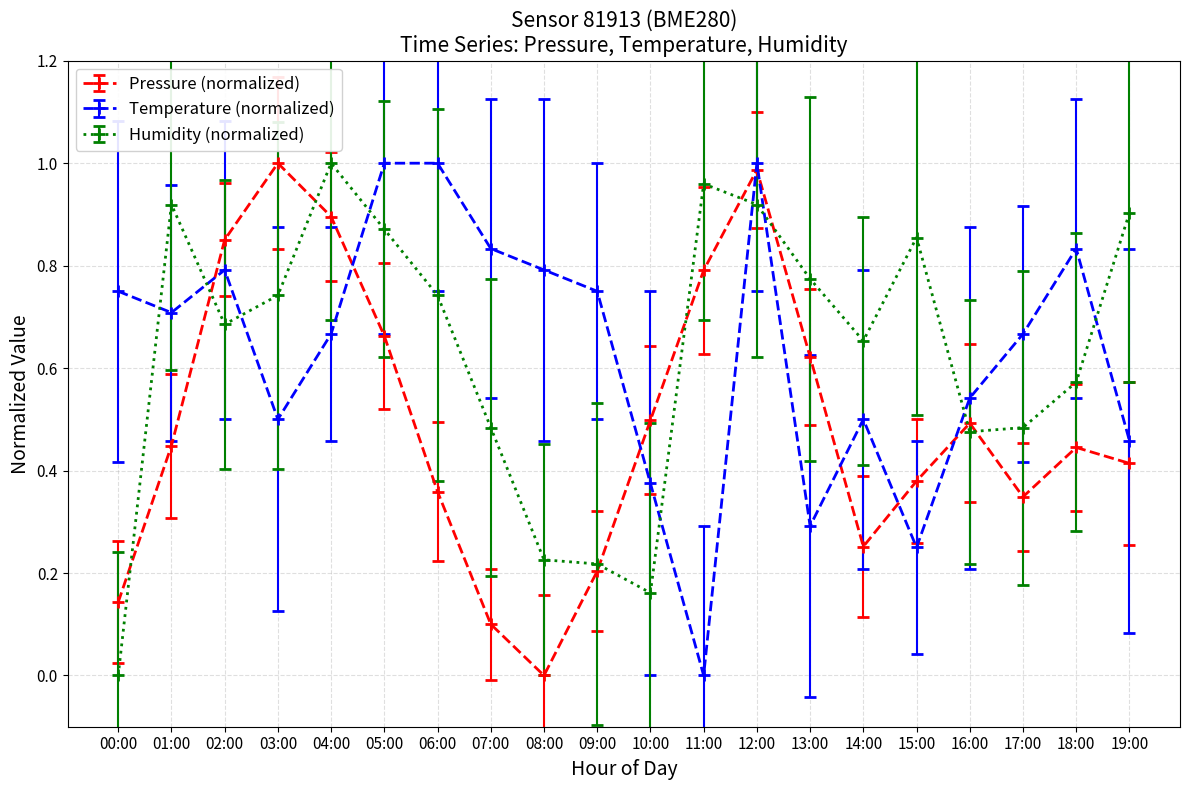

Between 11:00 and 15:00, which series saw the biggest shift?

Pressure (normalized)